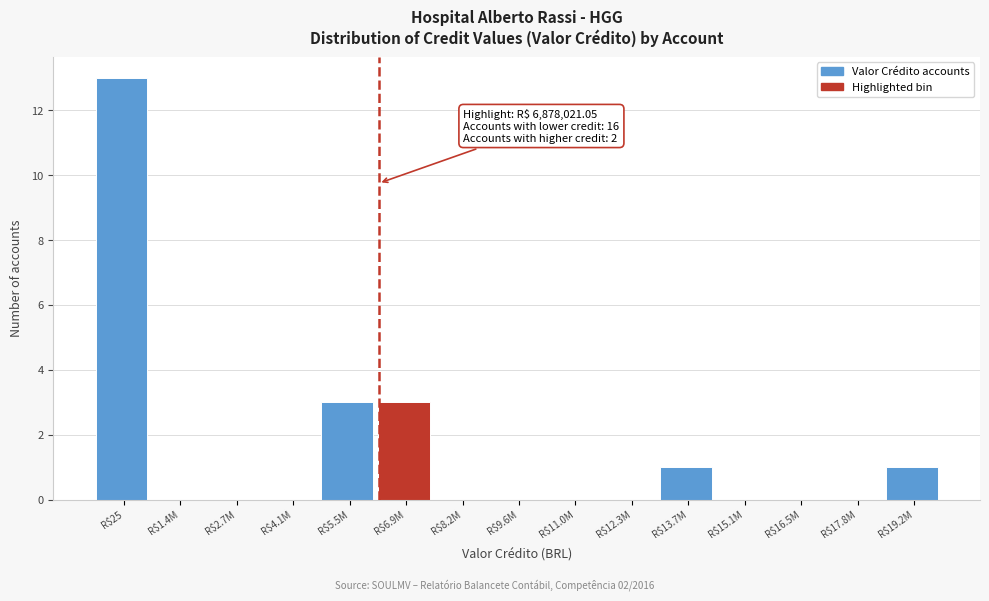

What is the maximum value shown in the chart?

13